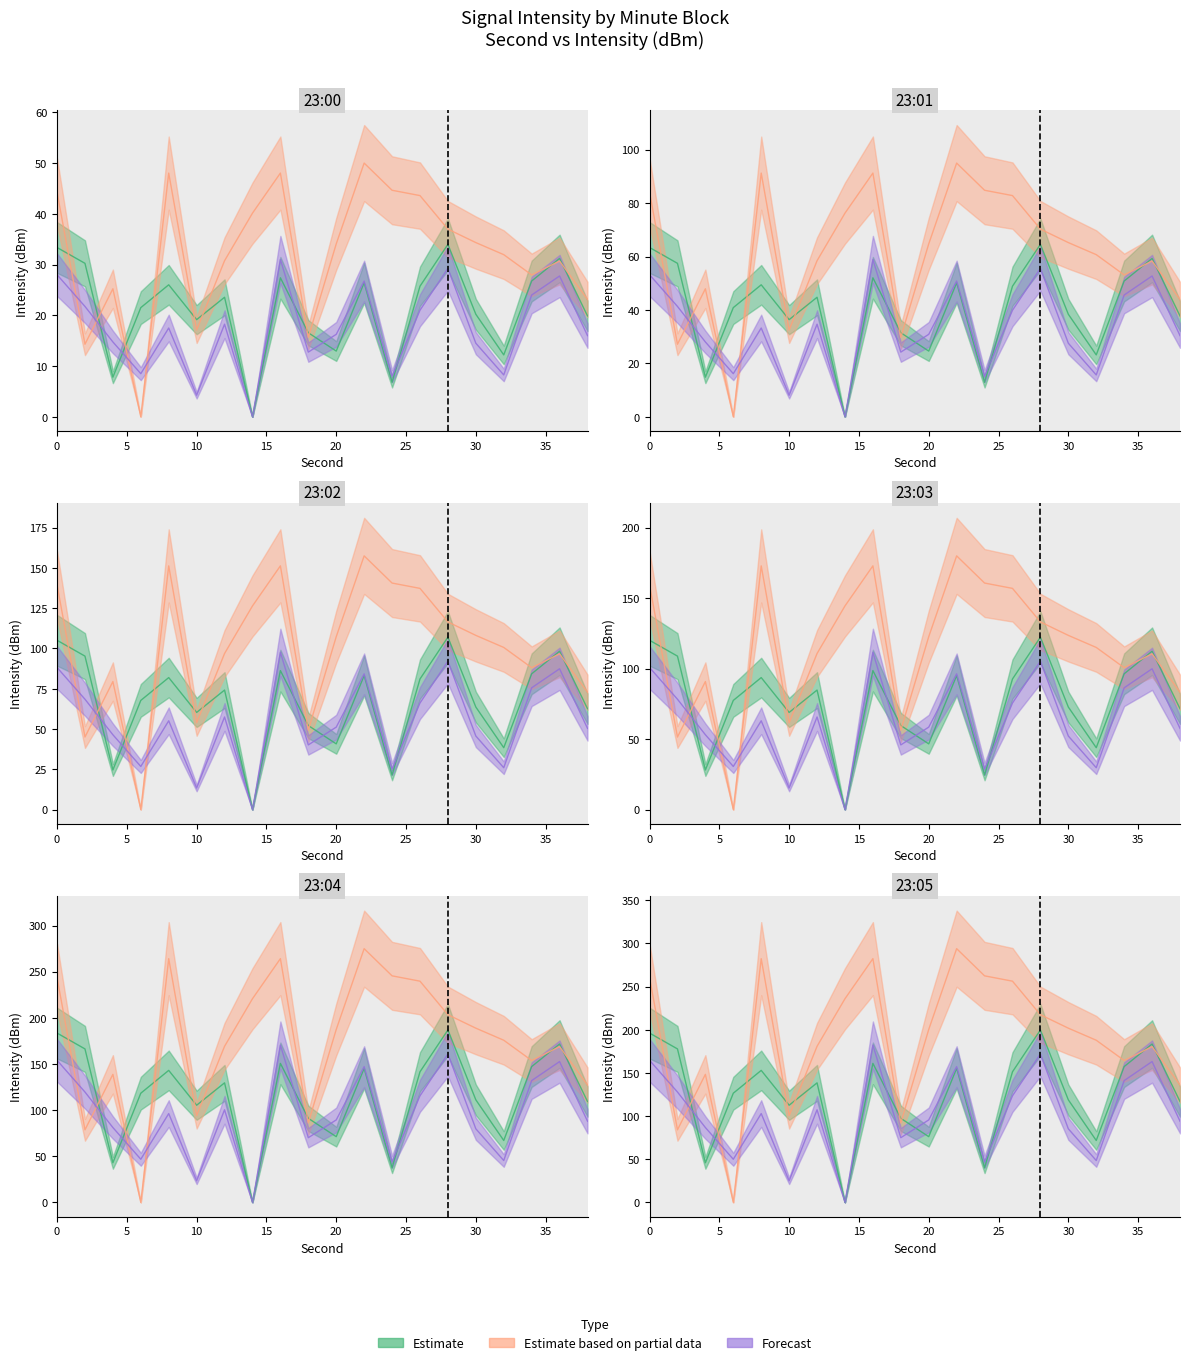

Reading left to right, what are all the values shown in this chart?

Estimate: 0=33.4	2=30.2	4=7.8	6=21.5	8=26.0	10=19.1	12=23.6	14=0.0	16=27.4	18=16.6	20=13.0	22=26.4	24=6.8	26=25.7	28=34.0	30=20.2	32=12.2	34=26.8	36=31.2	38=19.9
Estimate based on partial data: 0=44.3	2=14.3	4=25.2	6=0.0	8=48.0	10=17.1	12=30.8	14=40.1	16=48.0	18=15.7	20=34.1	22=50.0	24=44.6	26=43.6	28=37.0	30=34.3	32=32.0	34=28.0	36=30.7	38=23.1
Forecast: 0=28.0	2=21.7	4=14.7	6=8.5	8=17.5	10=4.2	12=18.2	14=0.0	16=31.0	18=12.7	20=16.2	22=26.7	24=8.0	26=21.0	28=29.2	30=14.5	32=8.2	34=24.0	36=27.7	38=16.0